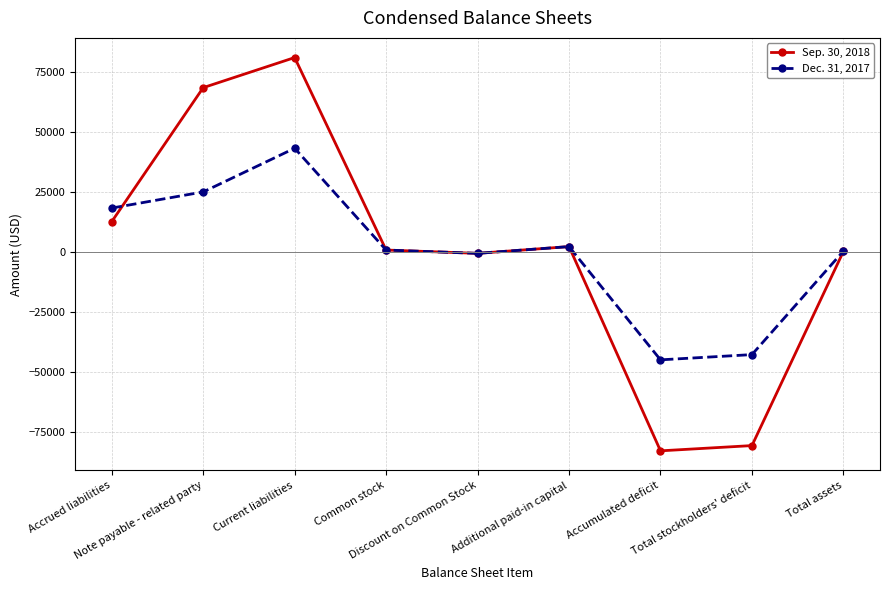

Is it true that Dec. 31, 2017 equals -44988 at Accumulated deficit?

True